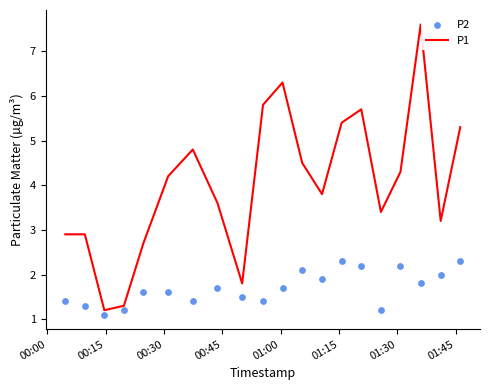

Which series contains the highest Y value?

P1